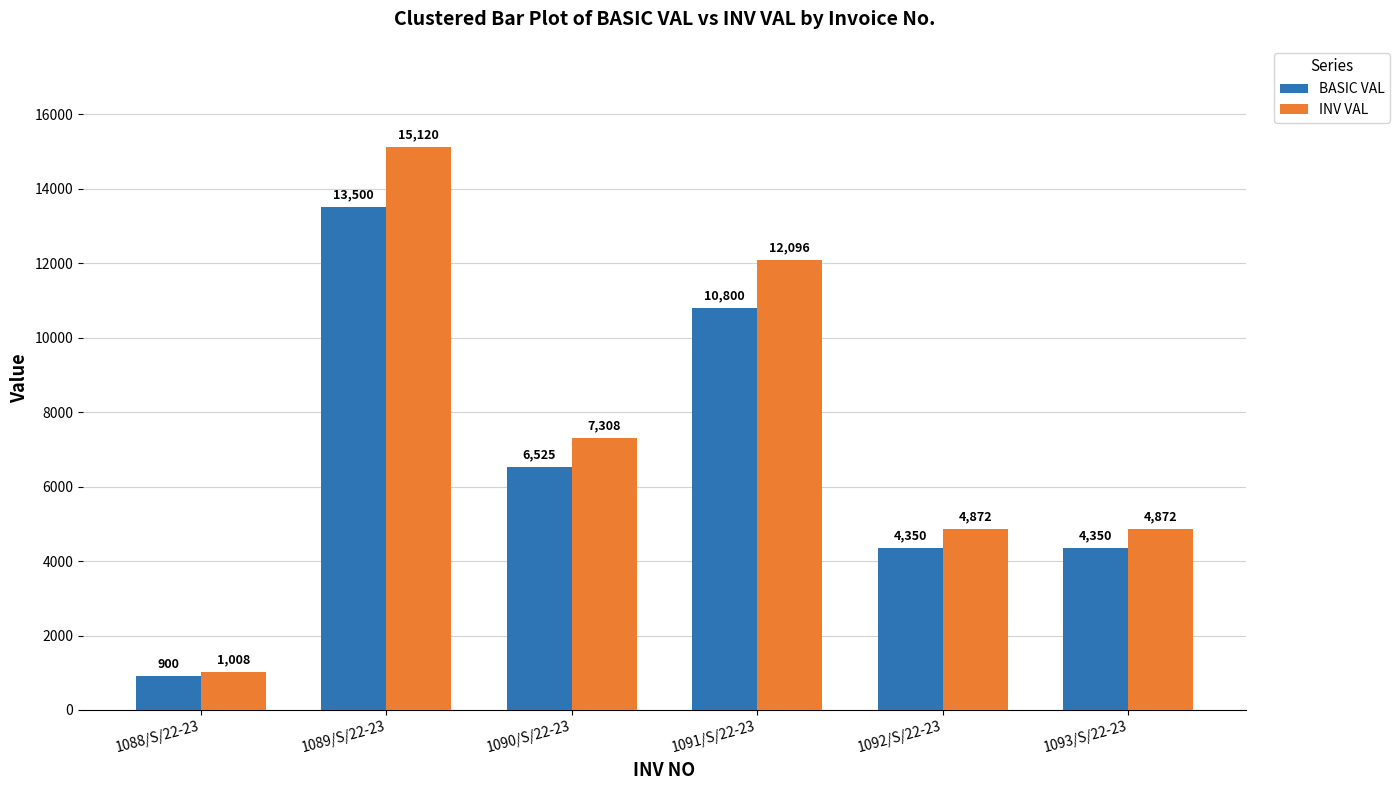

Reading left to right, extract all data points from this chart.

BASIC VAL: 900	13500	6525	10800	4350	4350
INV VAL: 1008	15120	7308	12096	4872	4872